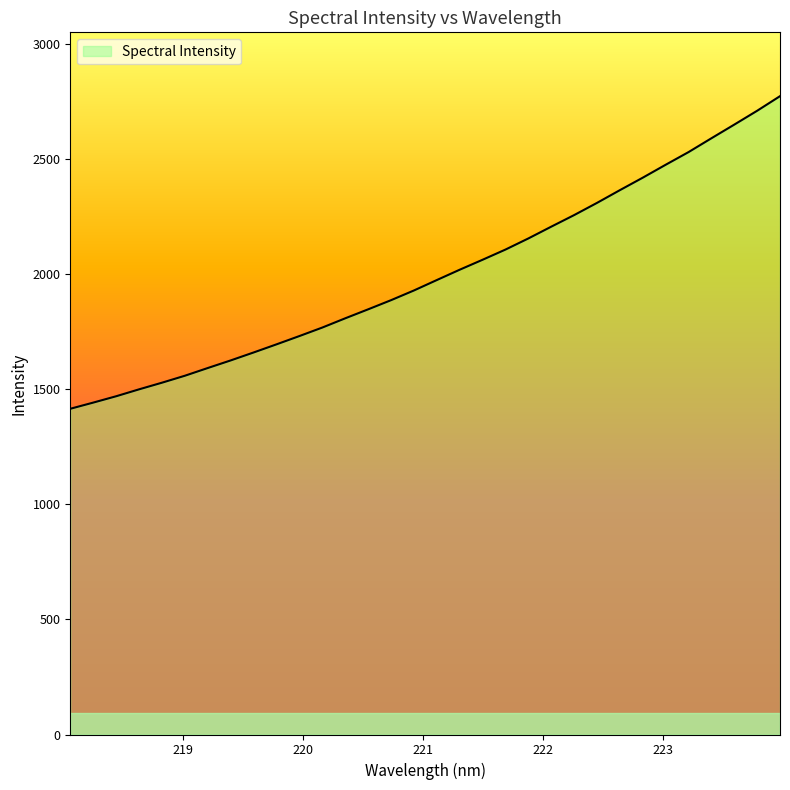

What is the minimum value shown in the chart?

1416.0